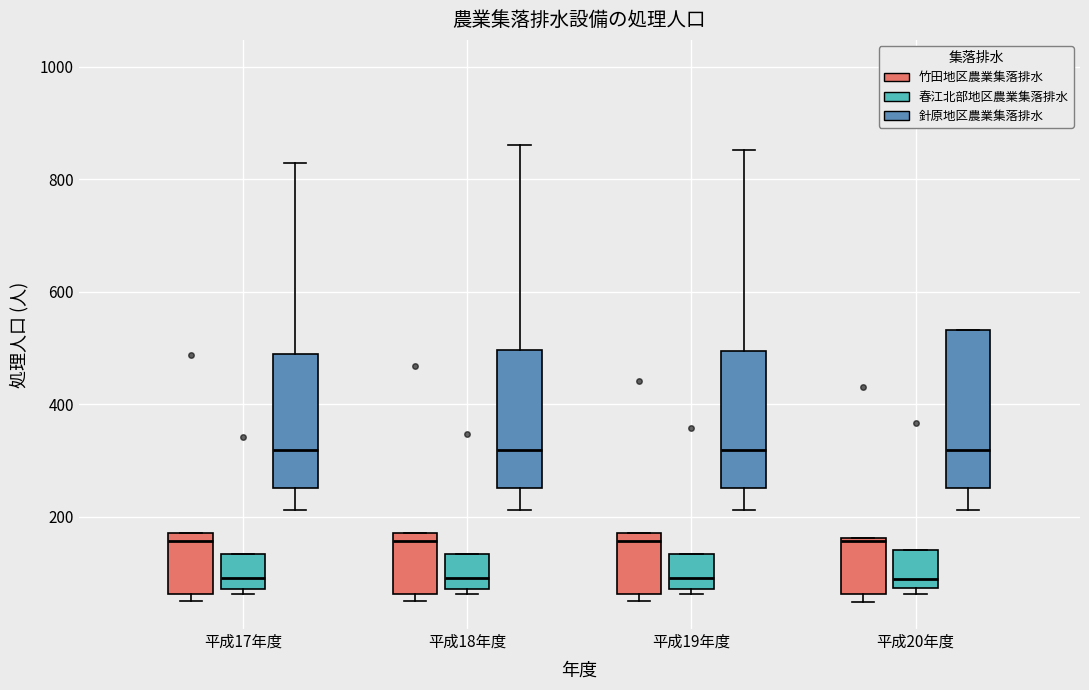

Comparing the boxes themselves (not the whiskers), which one is the tallest?

平成20年度 (針原地区農業集落排水)